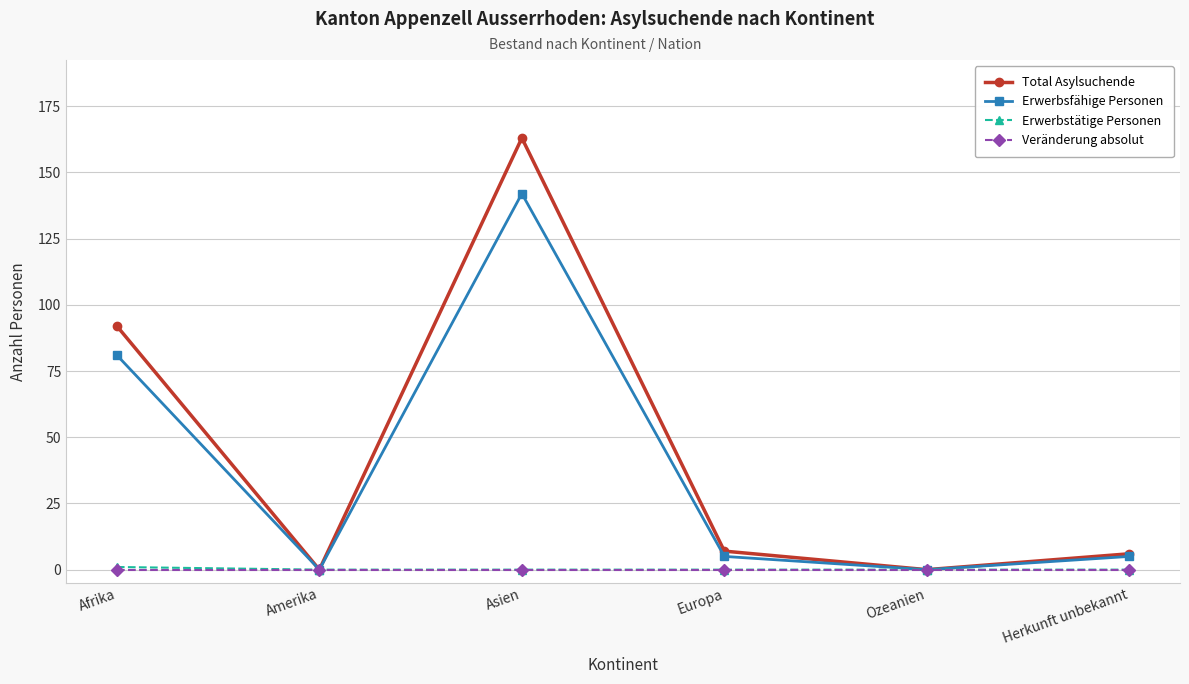

How many series are shown in this chart?

4